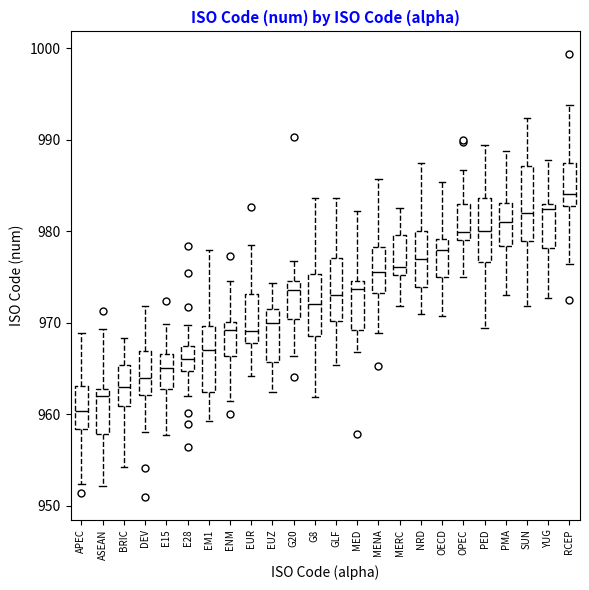

Where is the upper edge of the box for EM1 on the y-axis? The values are not printed on the chart, so give them approximately, as read against the axis.

970